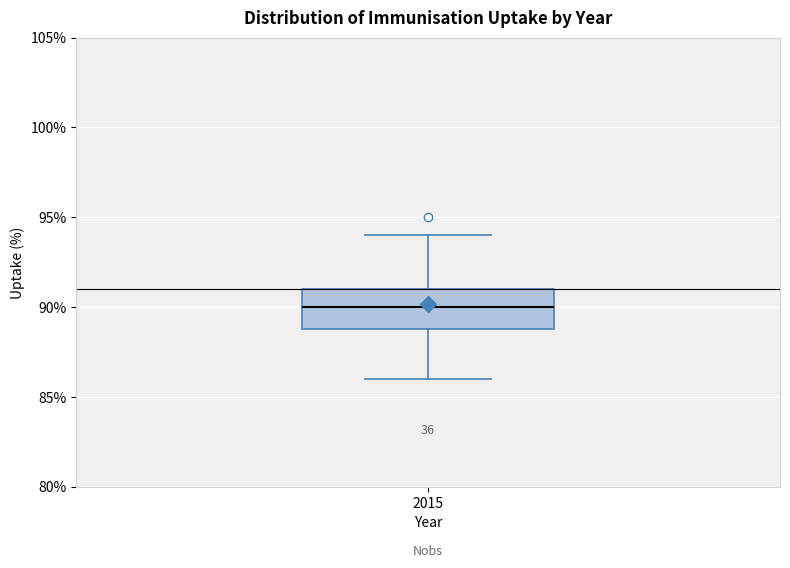

Where does the lower whisker of the box at x = 2015 end on the y-axis? The values are not printed on the chart, so give them approximately, as read against the axis.

86